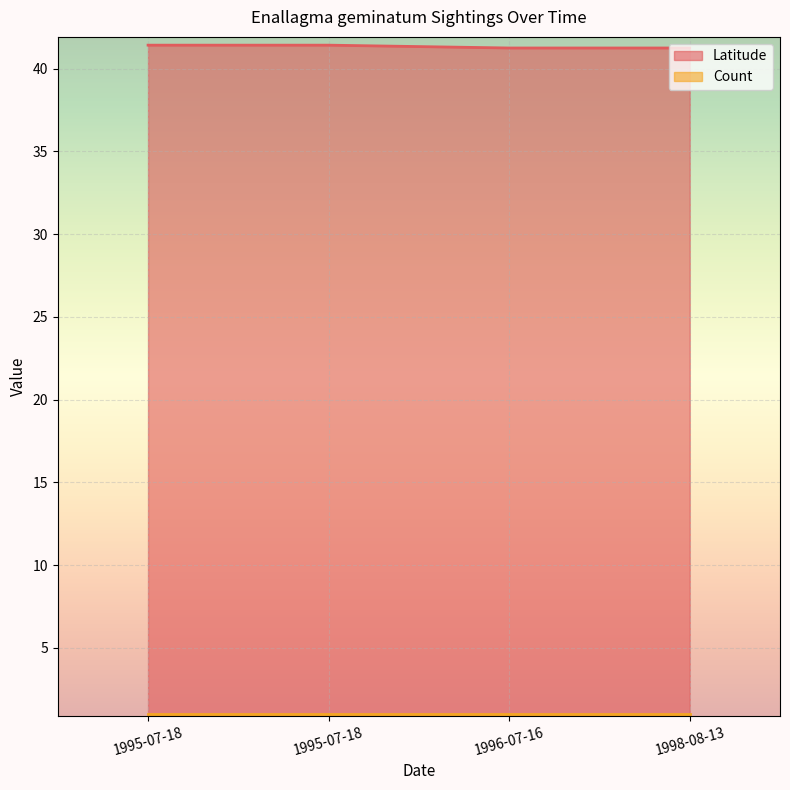

List the series in order of their overall mean, lowest first.

Count, Latitude